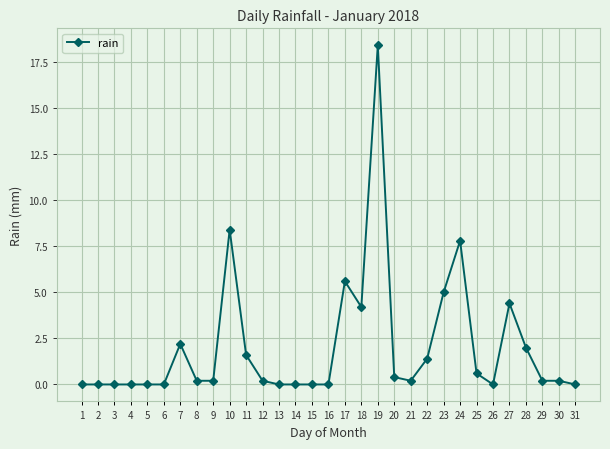

Is it true that the value at 5 is 8.3?

False